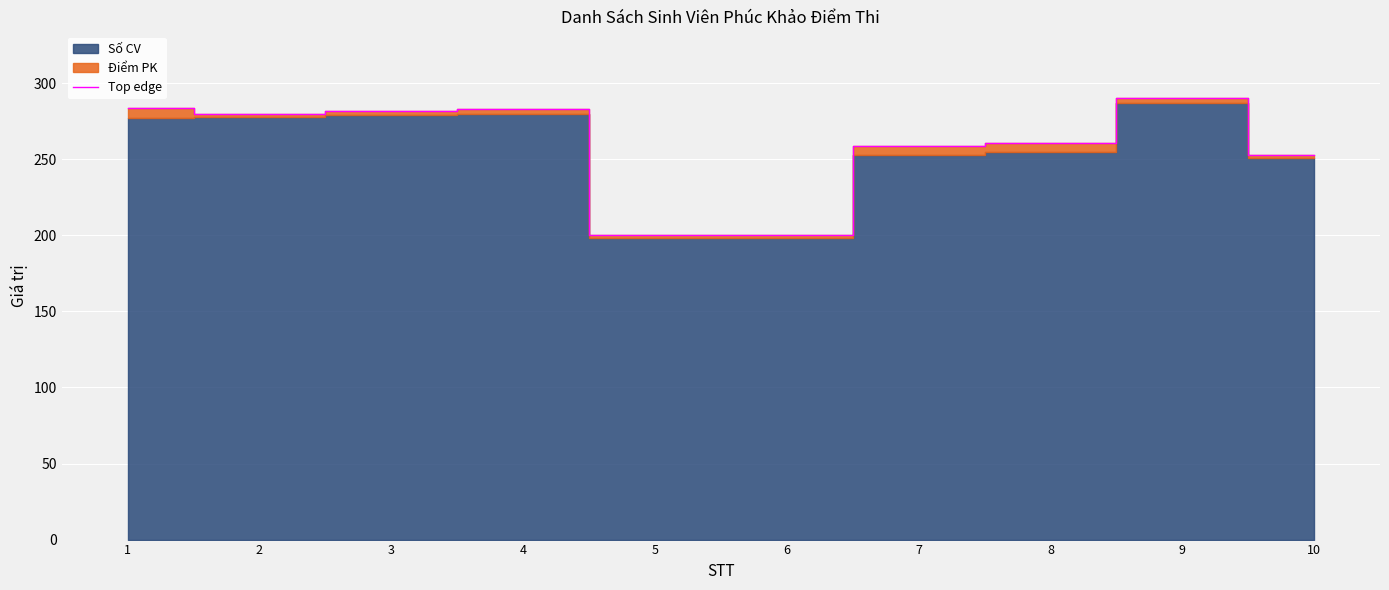

True or false: the data shows 253.0 at 10.

True